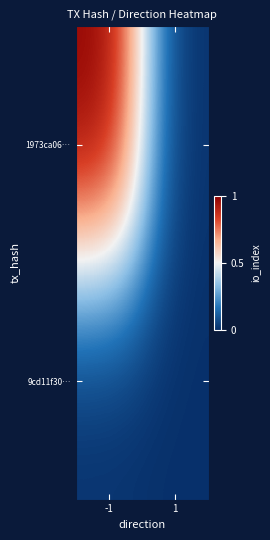

Between 1 and -1, which is larger?

-1